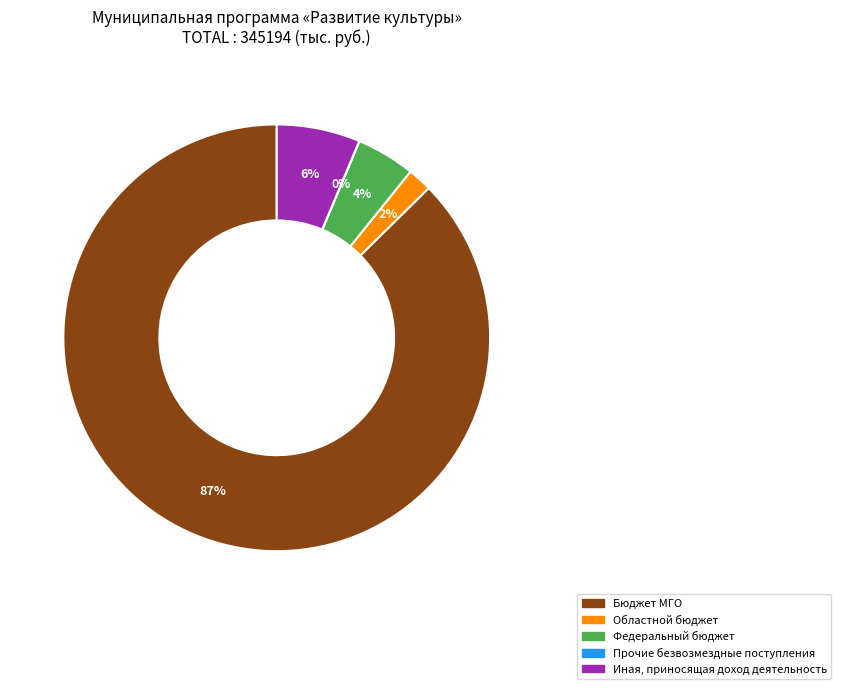

Which slice represents more than half of the pie?

Бюджет МГО